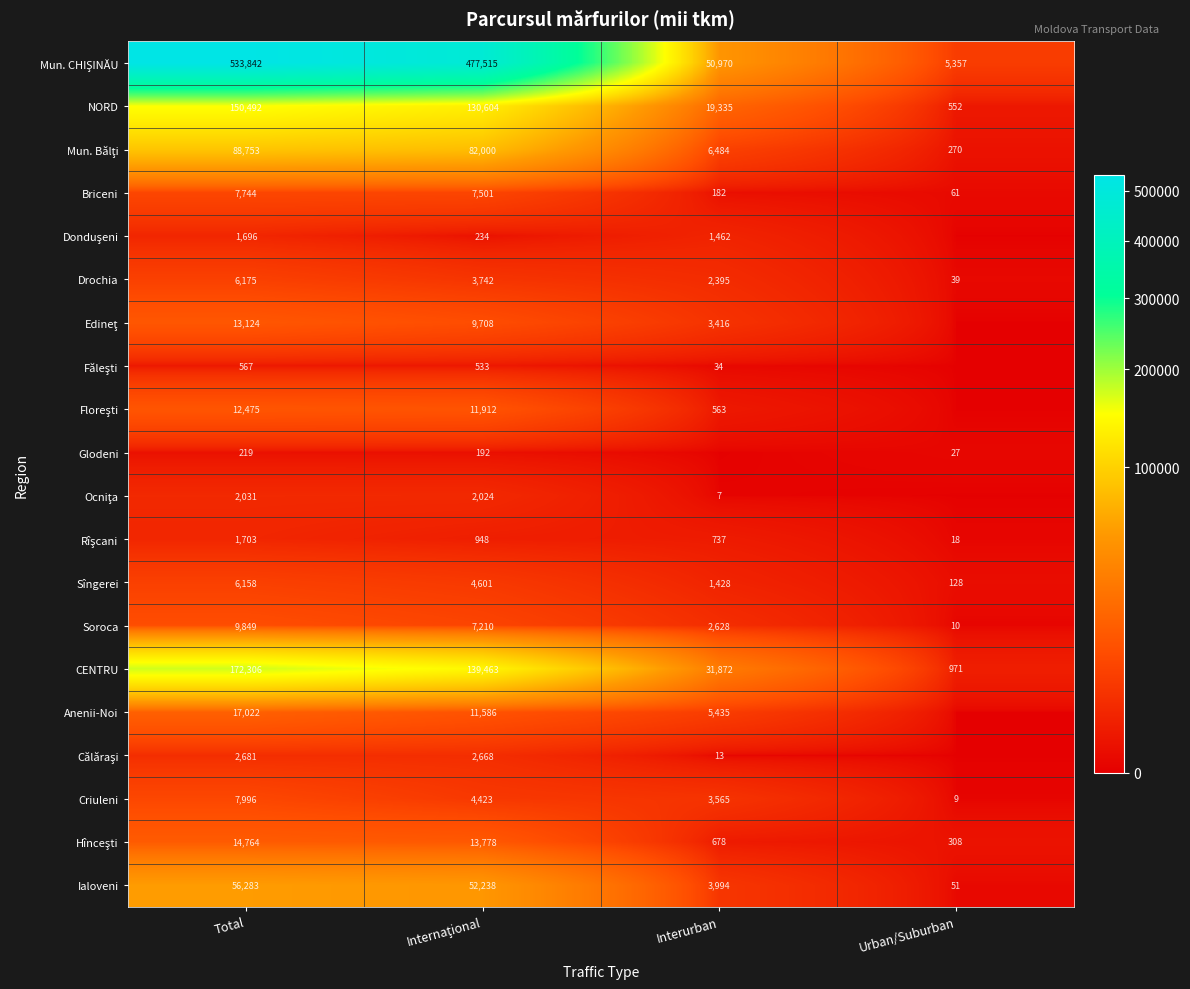

How many Drochia values are between 2395 and 6175?

3